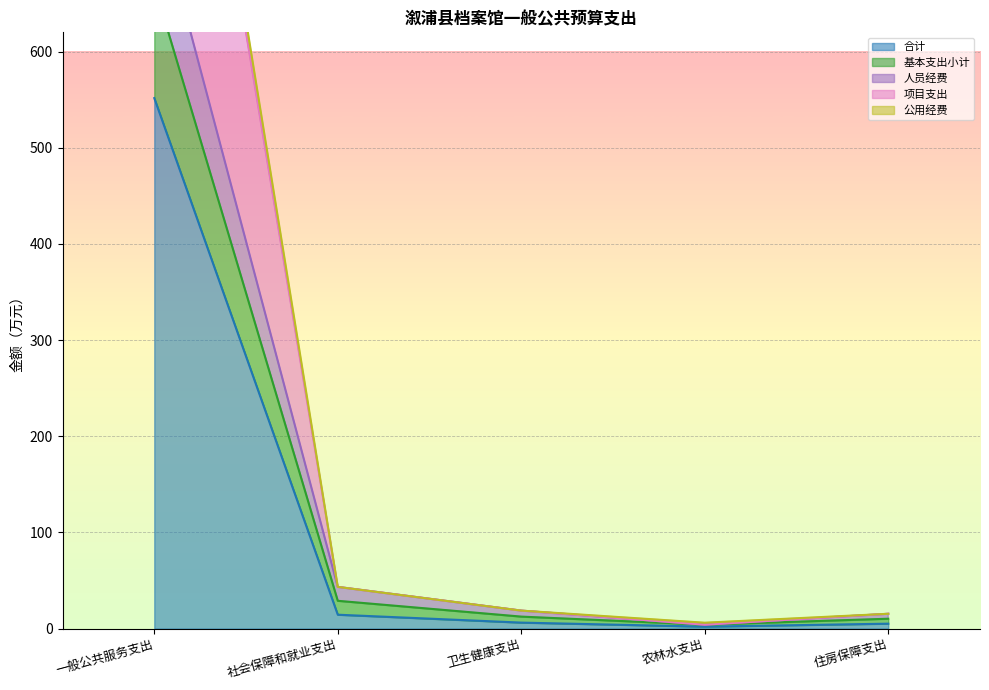

What is the approximate value of 公用经费 at 社会保障和就业支出?

43.4